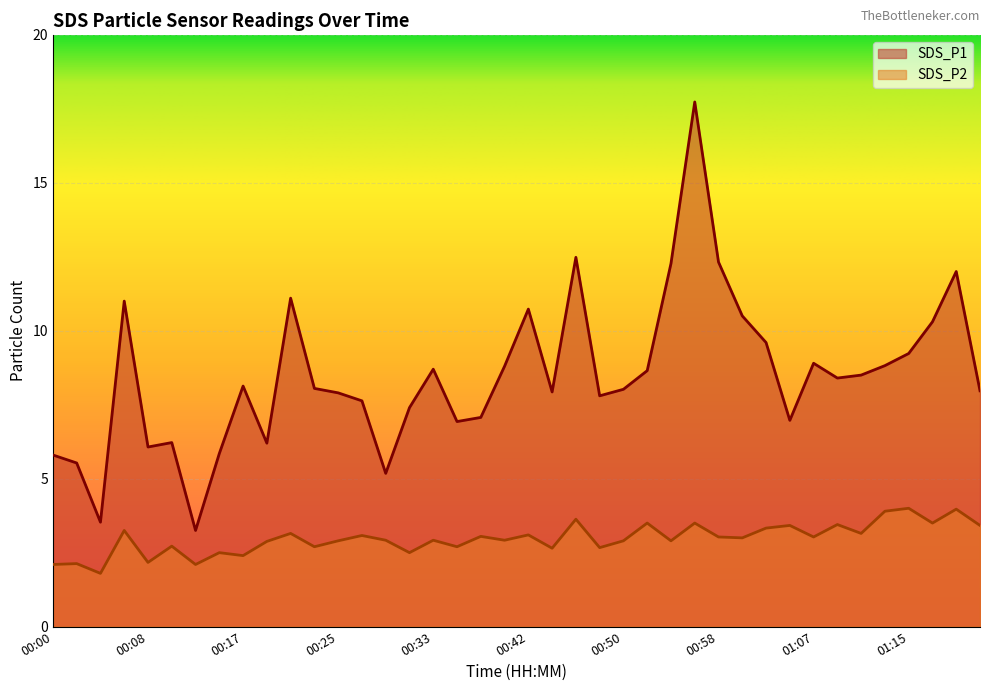

Rank the series at 00:50 from lowest to highest value.

SDS_P2, SDS_P1